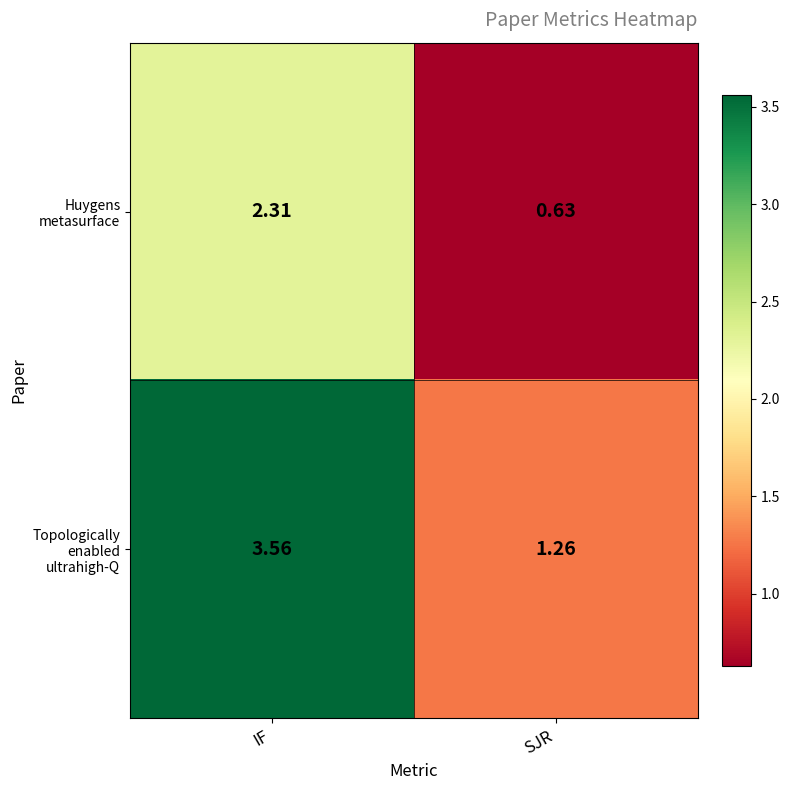

At which label is Huygens metasurface closest to 1?

SJR